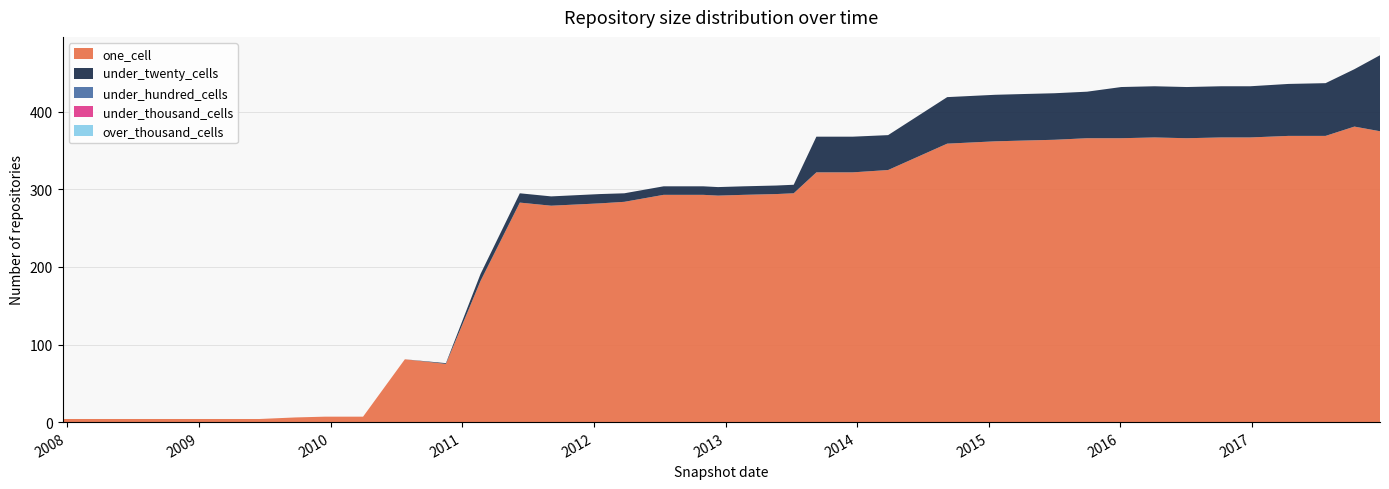

Reading left to right, transcribe all the data shown in this chart.

one_cell: 4	4	4	4	4	4	4	6	7	7	81	75	182	283	279	282	284	293	293	292	293	294	295	322	322	325	359	362	363	364	366	366	367	366	367	367	369	369	381	375
under_twenty_cells: 0	0	0	0	0	0	0	0	0	0	0	1	9	12	12	12	11	11	11	11	11	11	11	46	46	45	60	60	60	60	60	66	66	66	66	66	67	68	74	98
under_hundred_cells: 0	0	0	0	0	0	0	0	0	0	0	0	0	0	0	0	0	0	0	0	0	0	0	0	0	0	0	0	0	0	0	0	0	0	0	0	0	0	0	0
under_thousand_cells: 0	0	0	0	0	0	0	0	0	0	0	0	0	0	0	0	0	0	0	0	0	0	0	0	0	0	0	0	0	0	0	0	0	0	0	0	0	0	0	0
over_thousand_cells: 0	0	0	0	0	0	0	0	0	0	0	0	0	0	0	0	0	0	0	0	0	0	0	0	0	0	0	0	0	0	0	0	0	0	0	0	0	0	0	0